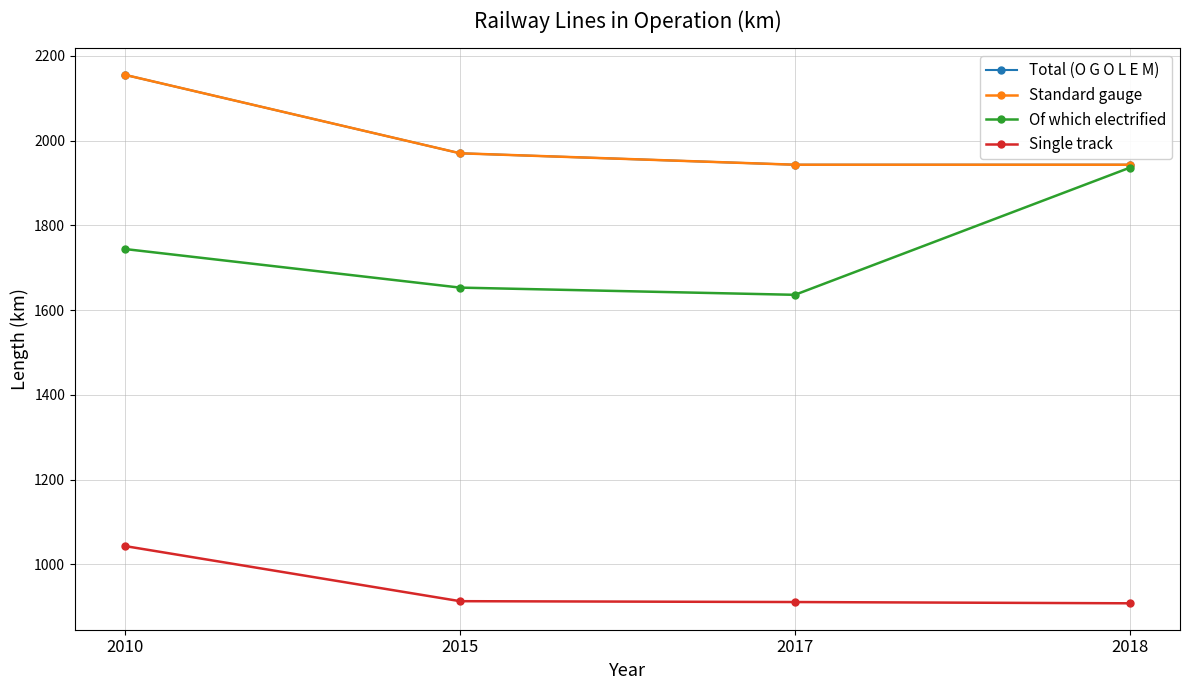

True or false: Of which electrified and Standard gauge cross at least once.

False